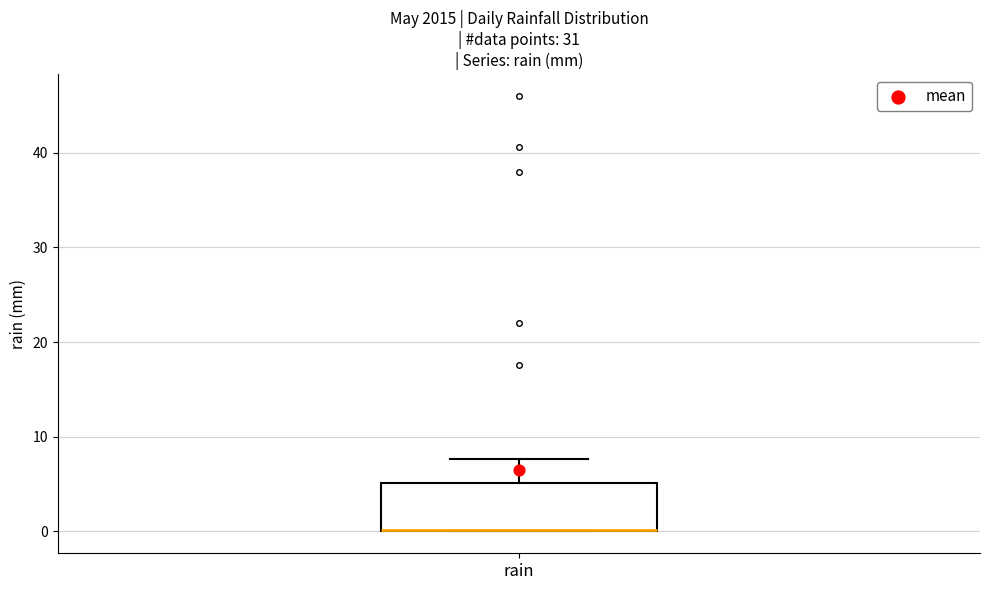

Read this box plot against the y-axis: the position of the median line, the range covered by the box, and the ends of both whiskers. The values are not printed on the chart, so give them approximately, as read against the axis.

median 0 (drawn on the box's lower edge), box 0 to 5, whiskers 0 to 8